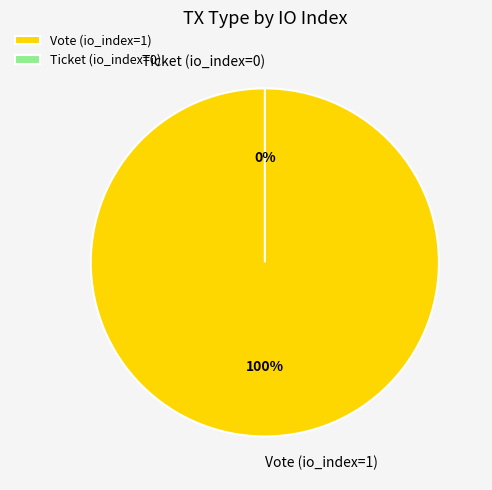

Which slice is the largest?

Vote (io_index=1)